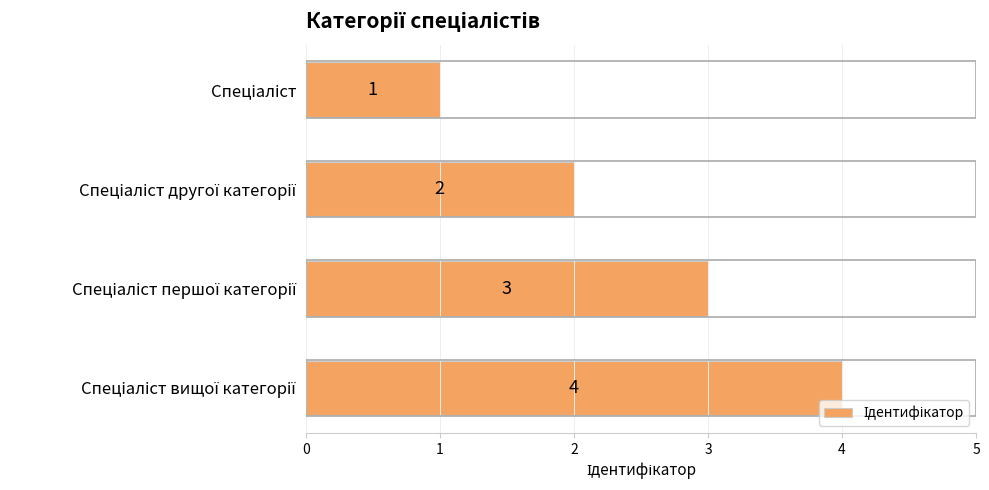

What is the value of the 1st bar from the top?

1